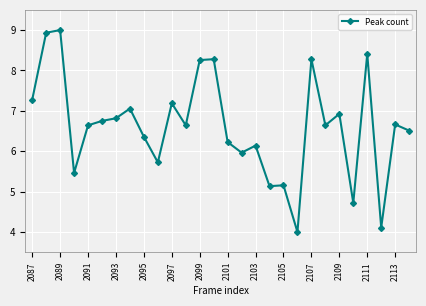

True or false: the data has more than 0 interior local peaks.

True